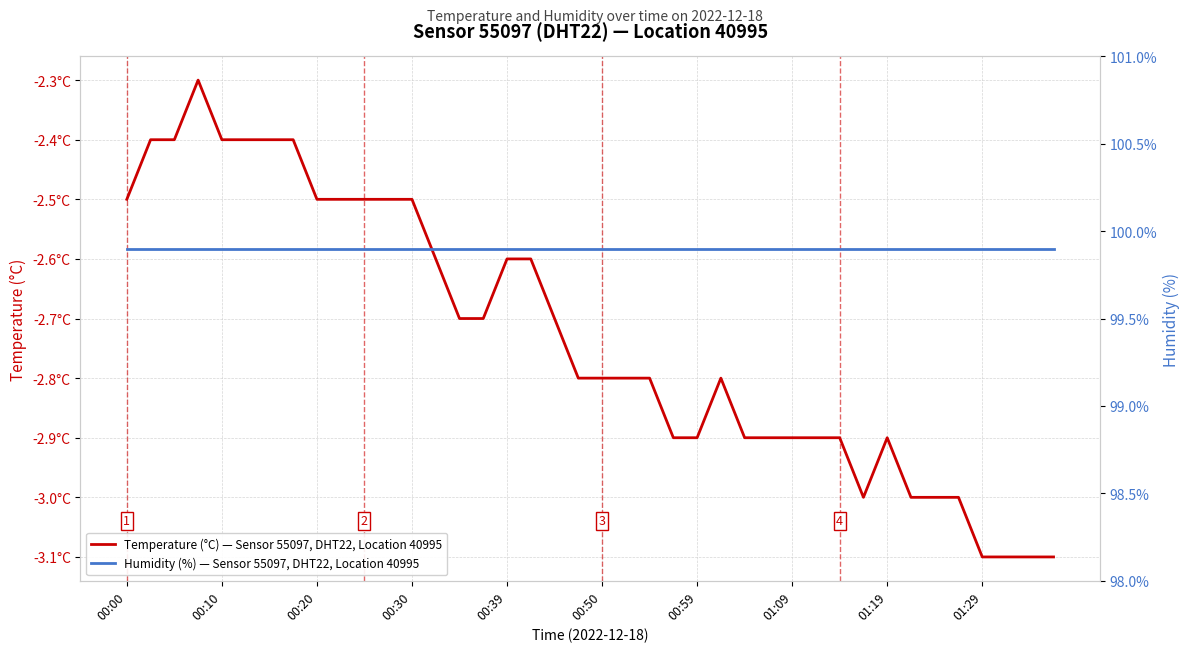

Read the Temperature (°C) — Sensor 55097, DHT22, Location 40995 value at 00:39.

-2.6